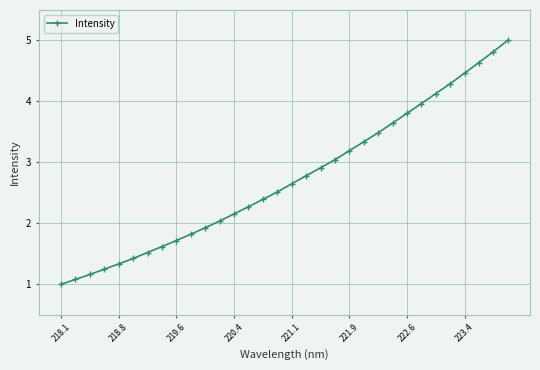

How many lines are shown in the chart?

1